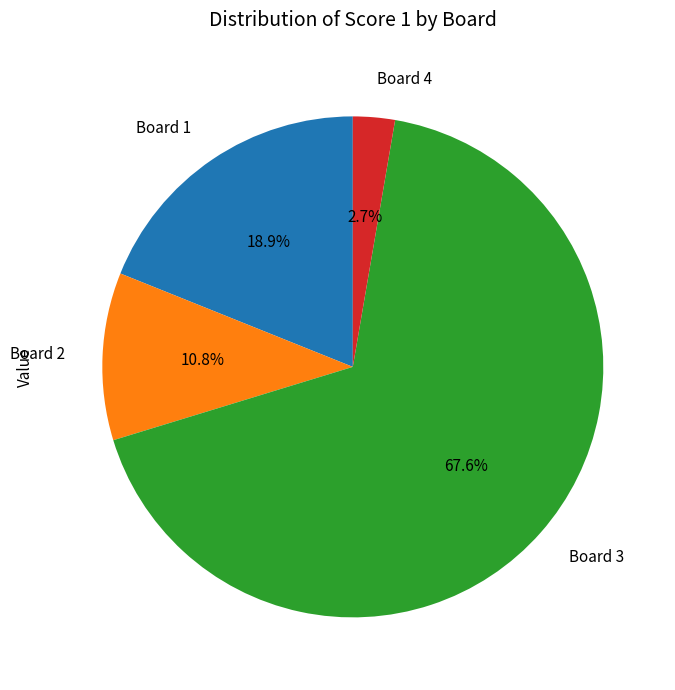

What is the largest slice in the pie chart?

Board 3